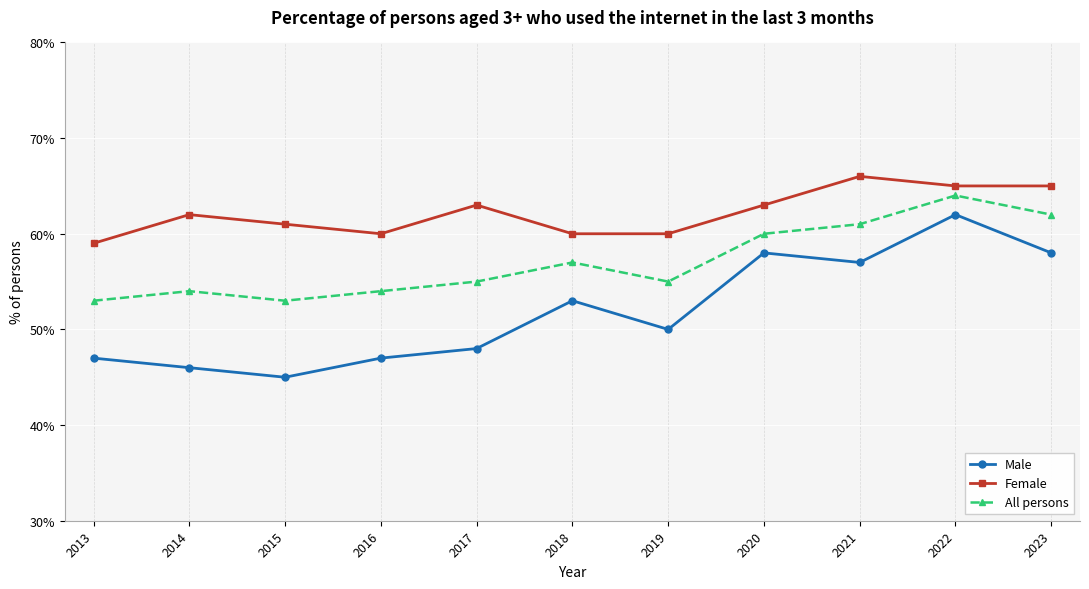

True or false: Female and All persons cross at least once.

False